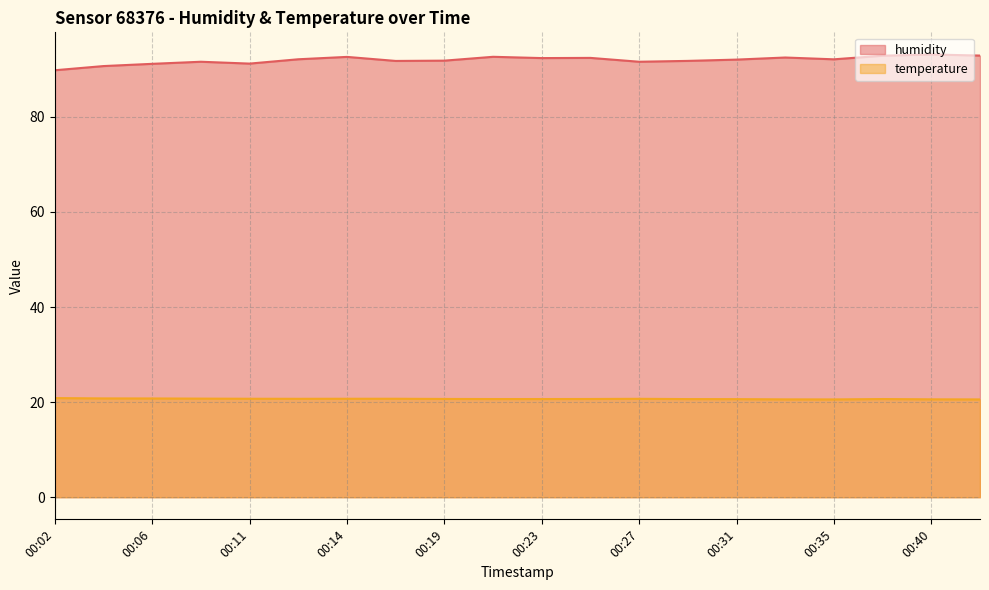

What is the approximate value of temperature at 00:38?

20.6